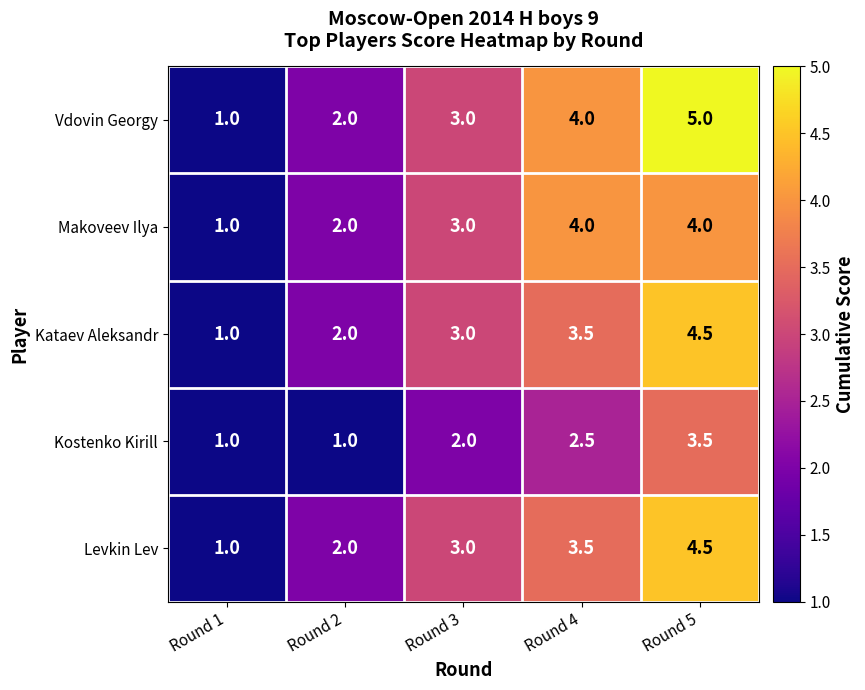

At which category is the sum across all series the highest?

Round 5